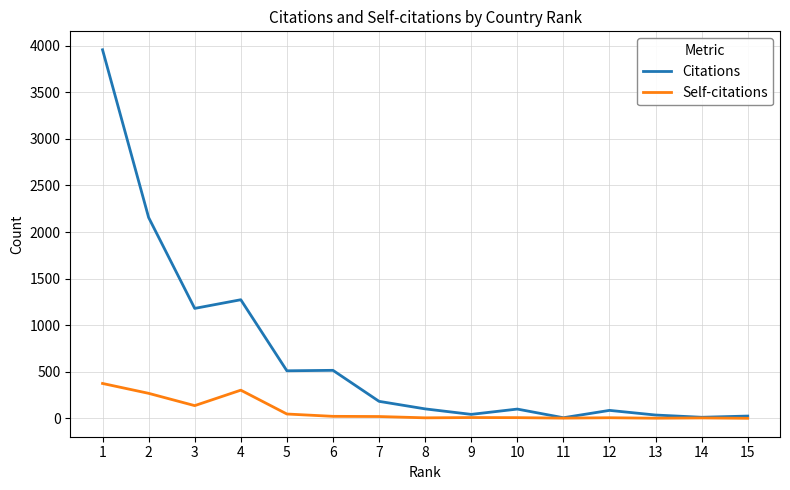

What is the maximum value for Self-citations?

374